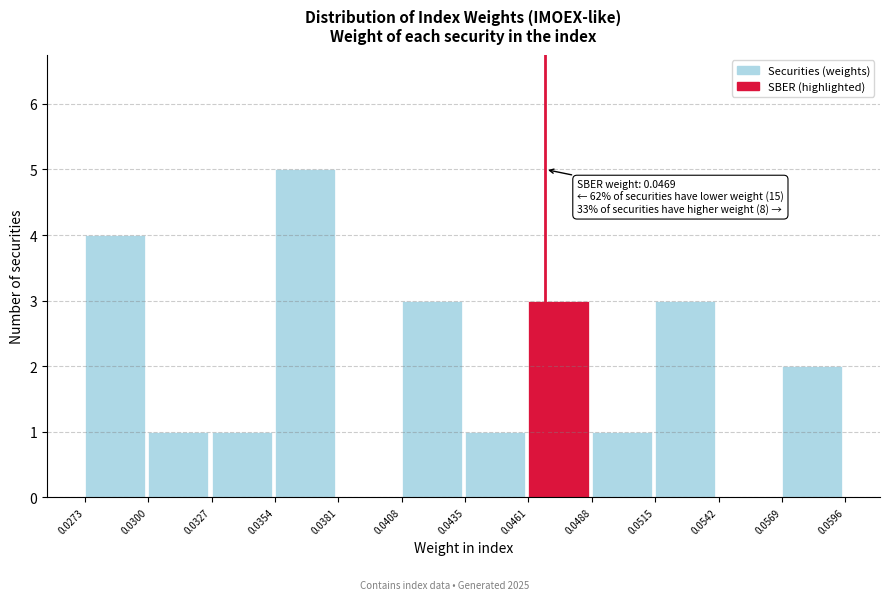

Over which range of the x-axis is the bar tallest?

0.0354 to 0.0381